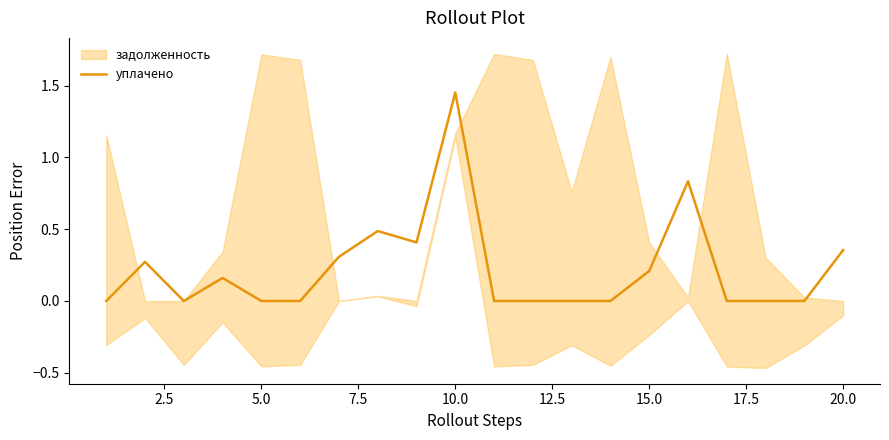

Does the chart display data point markers on the line(s)?

No